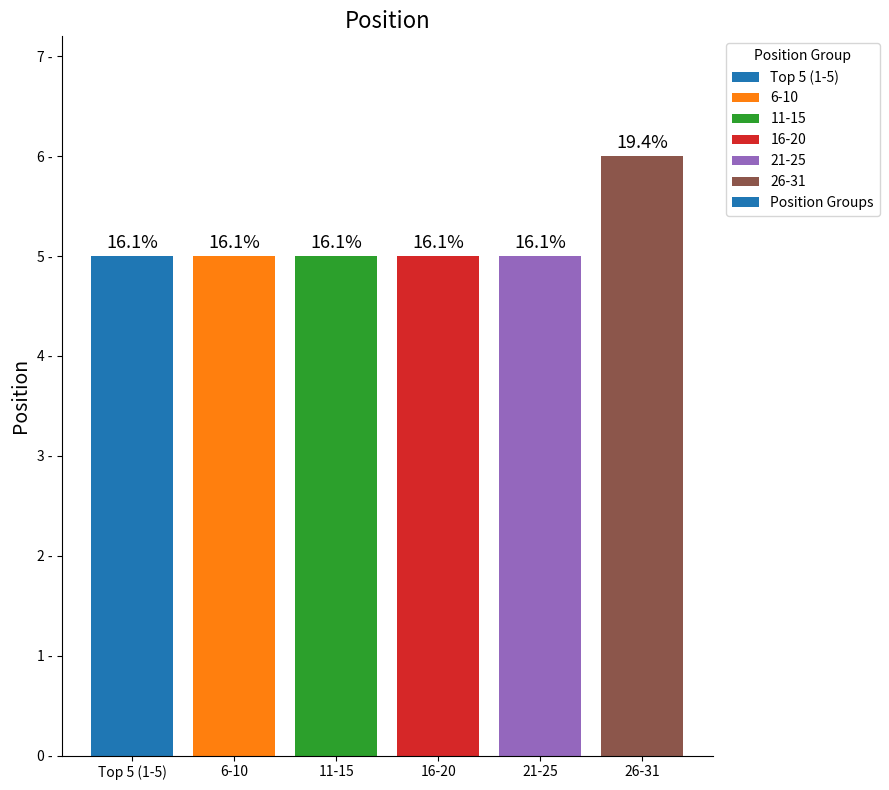

What is the value of the 6th bar from the left?

6